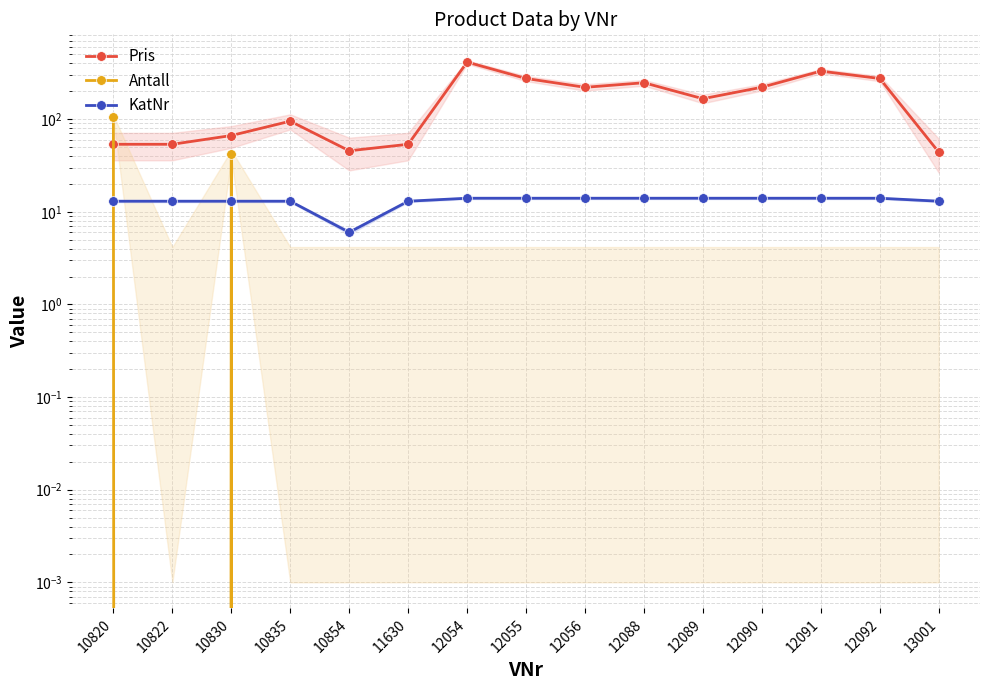

True or false: Antall has a value of -44.1 at 13001.

False